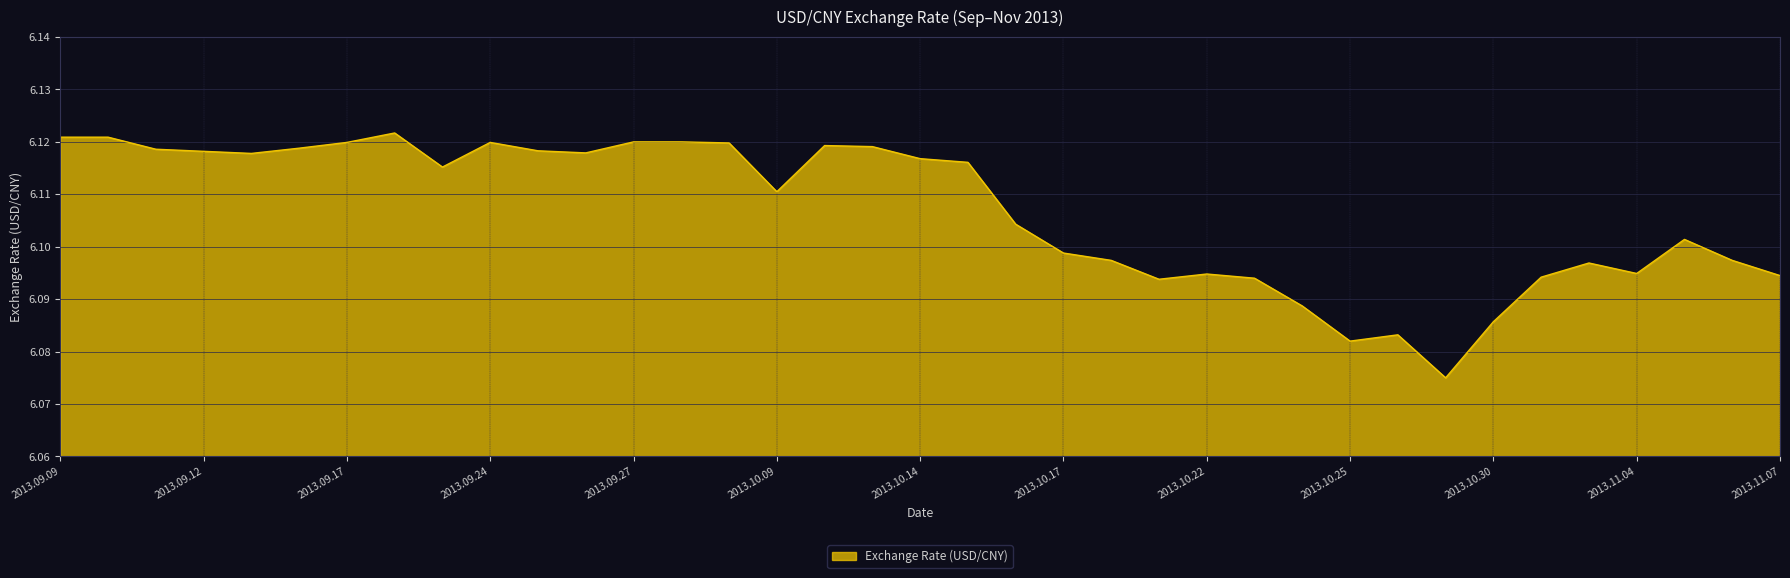

What is the label of the 9th point from the right?

2013.10.28